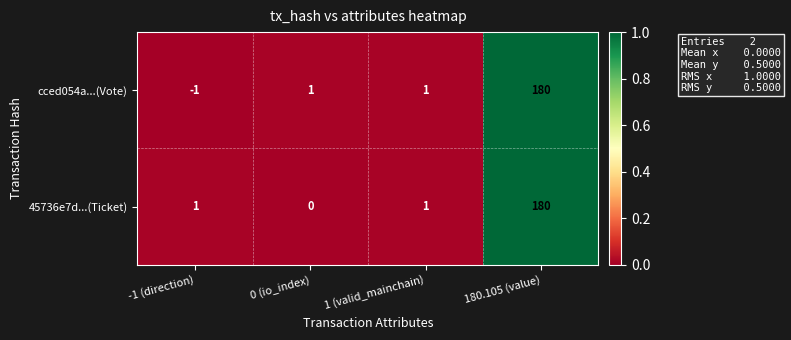

Is it true that cced054a...(Vote) equals 180 at 180.105 (value)?

True